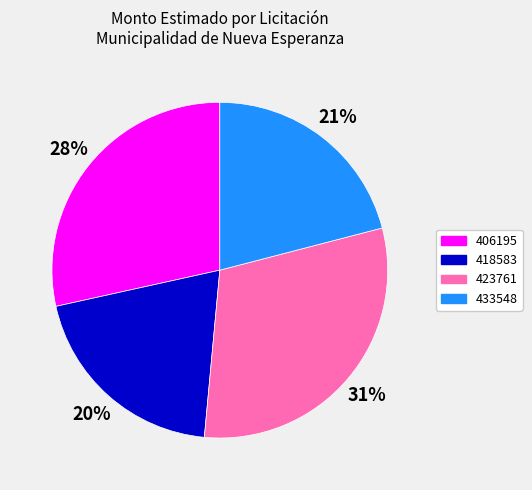

Which slice is the smallest?

418583